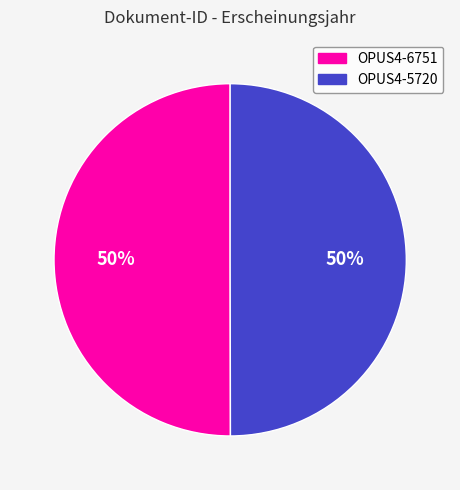

What is the ratio of the value at OPUS4-6751 to the value at OPUS4-5720?

1.0